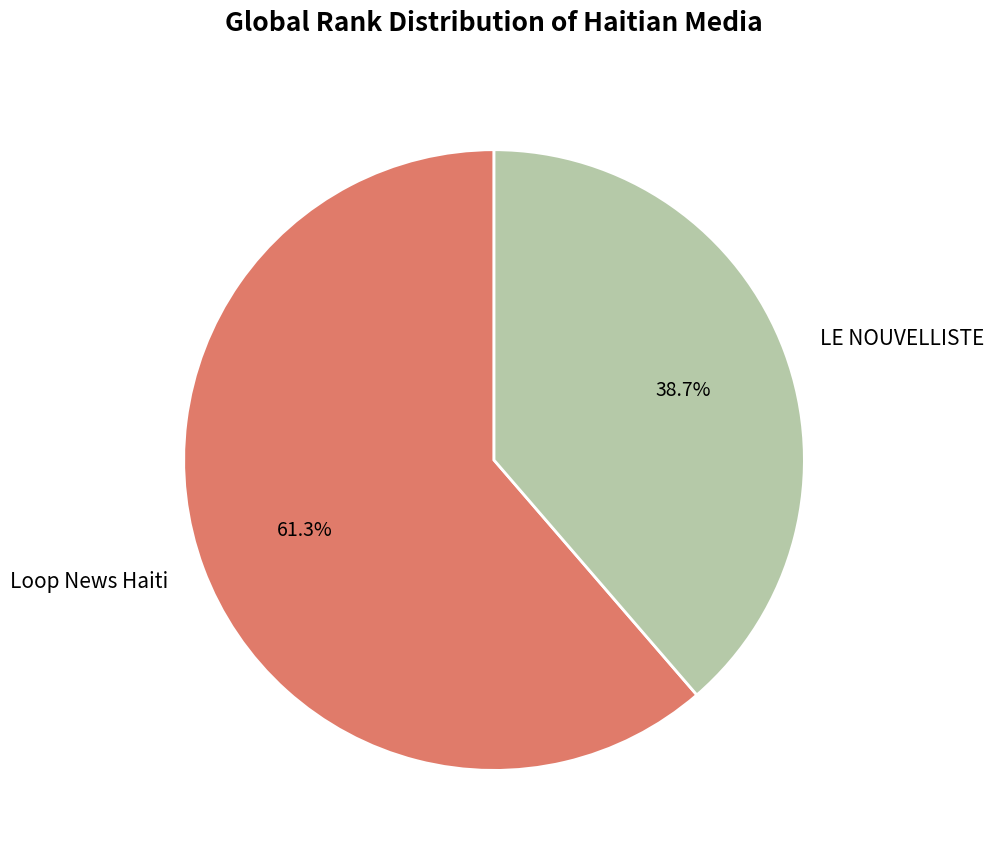

Approximately how many times larger is the value at LE NOUVELLISTE compared to Loop News Haiti?

0.6